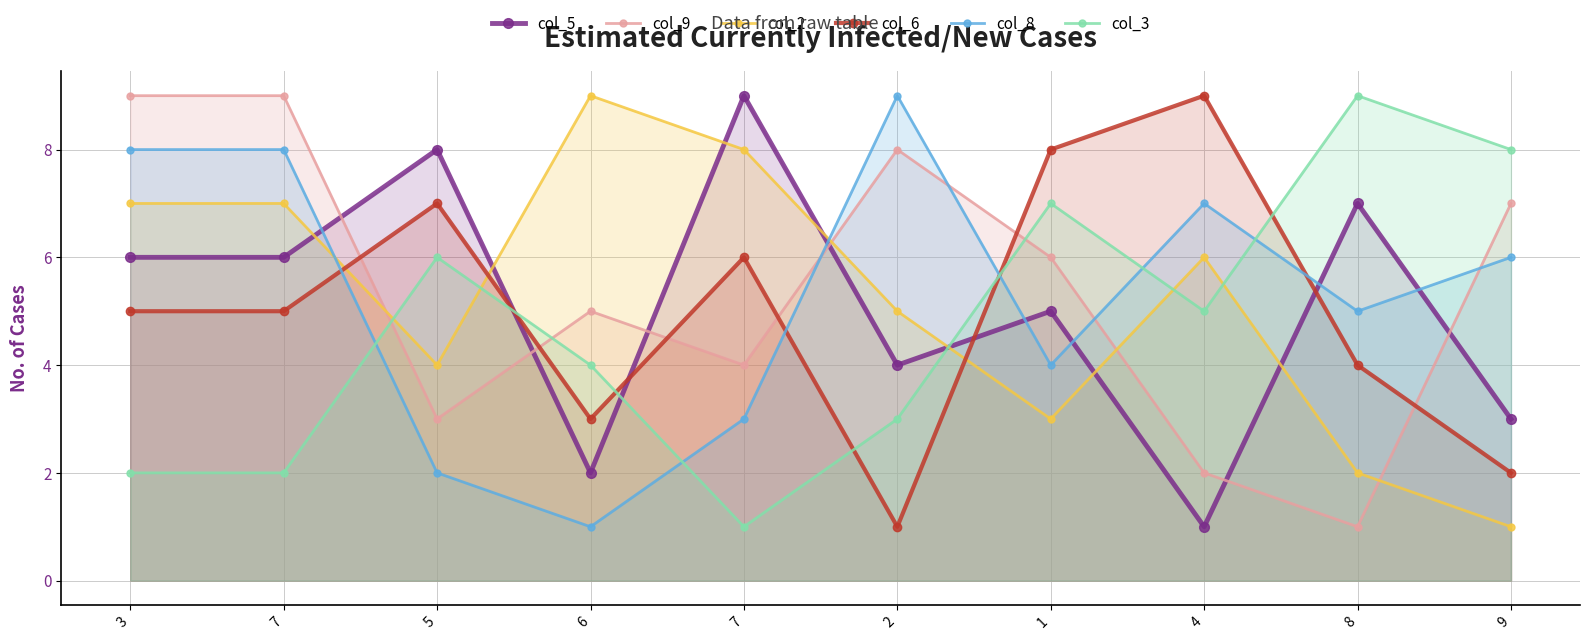

What is the difference between the maximum and minimum values in the col_5 series?

8